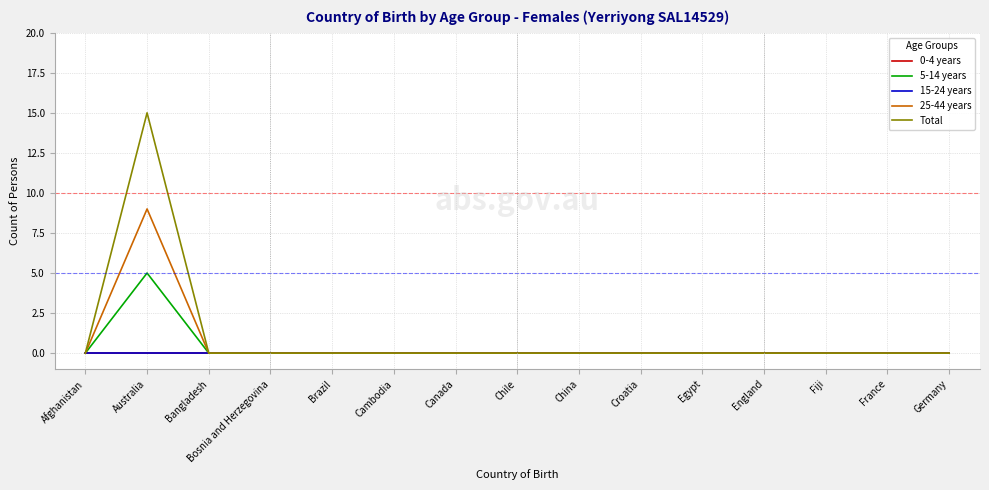

Is this an area chart (filled region under the line)?

No